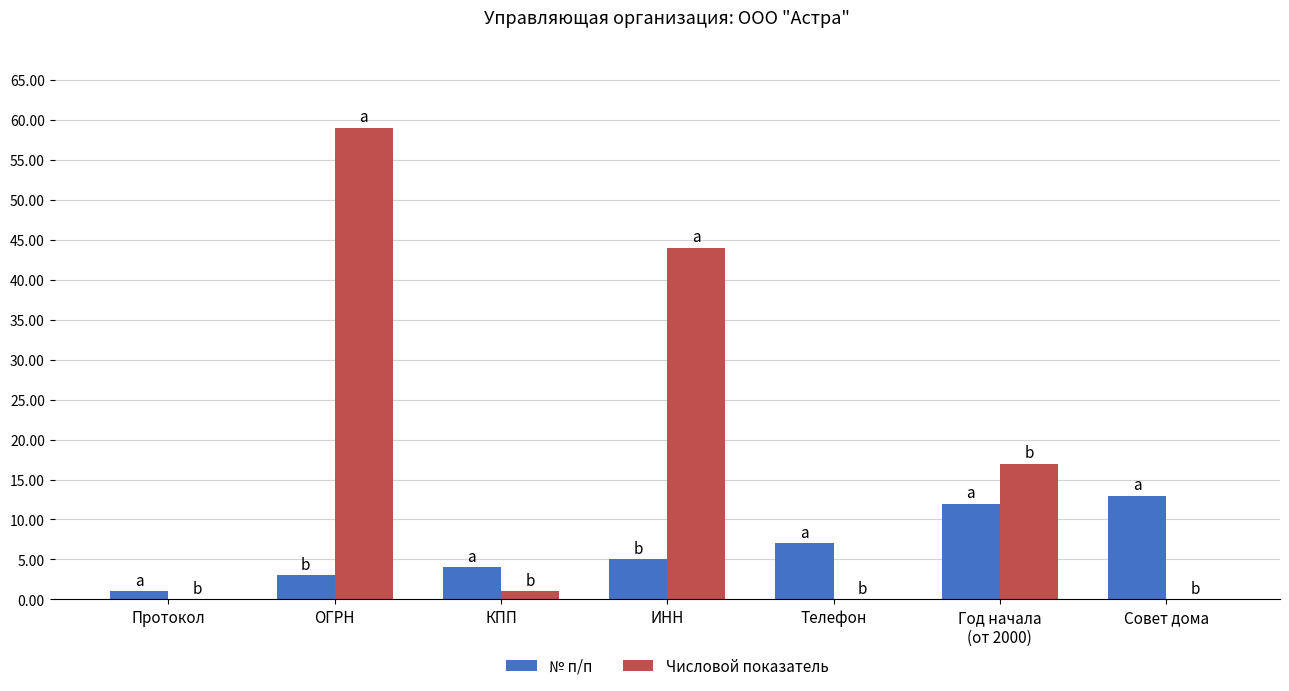

The value of № п/п at Телефон is 7. True or false?

True